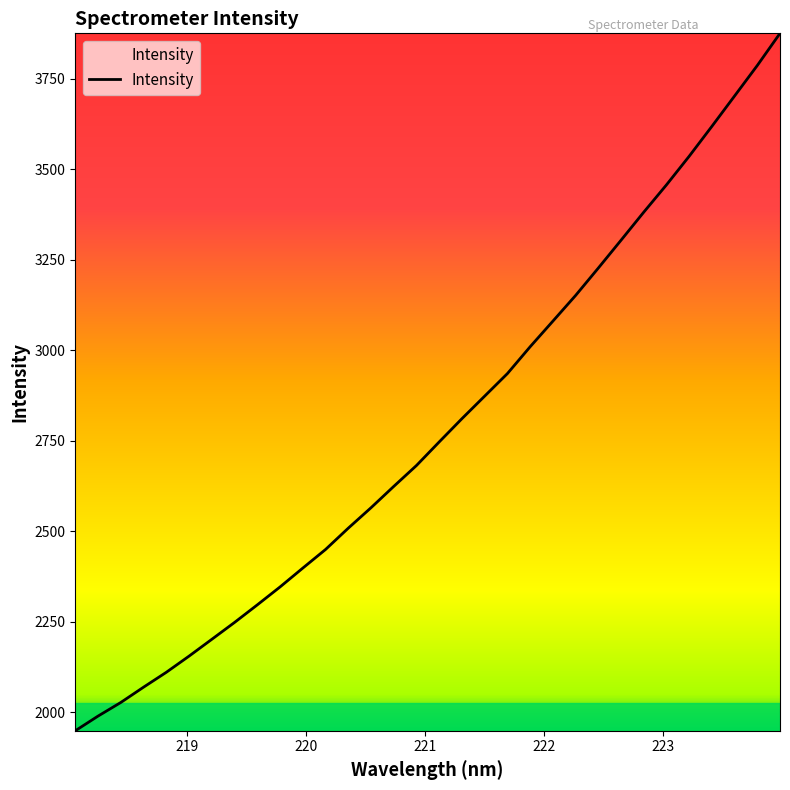

What is the smallest value displayed?

1948.7